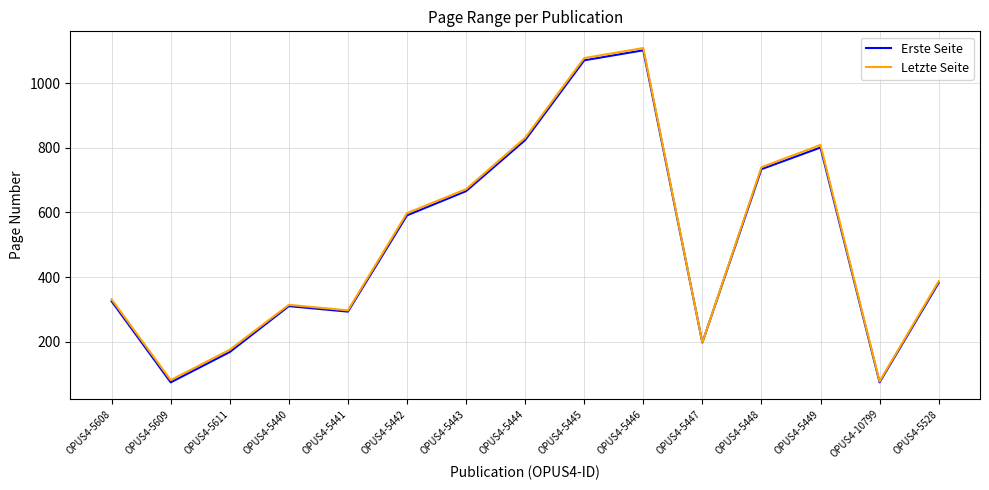

How many values in the Letzte Seite series are below 387?

7